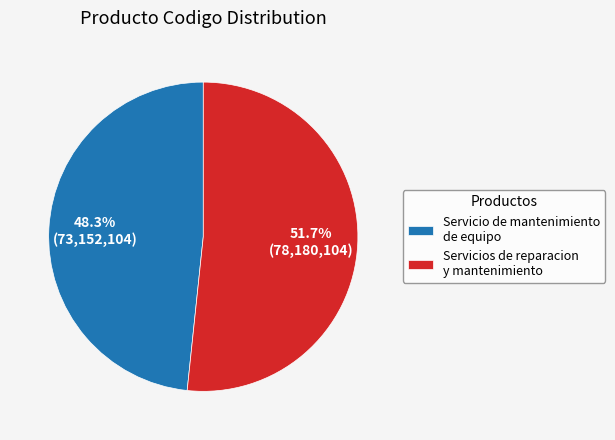

How many slices are in this pie chart?

2